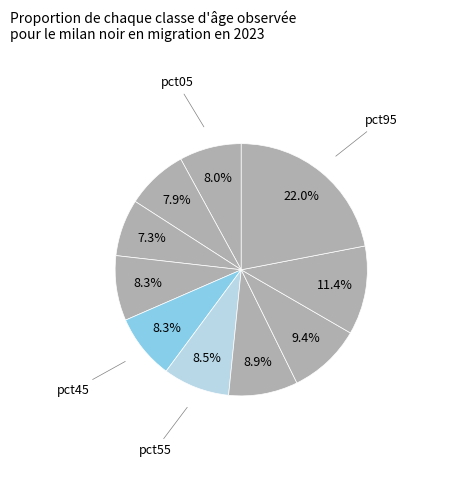

Does any single category account for the majority?

No